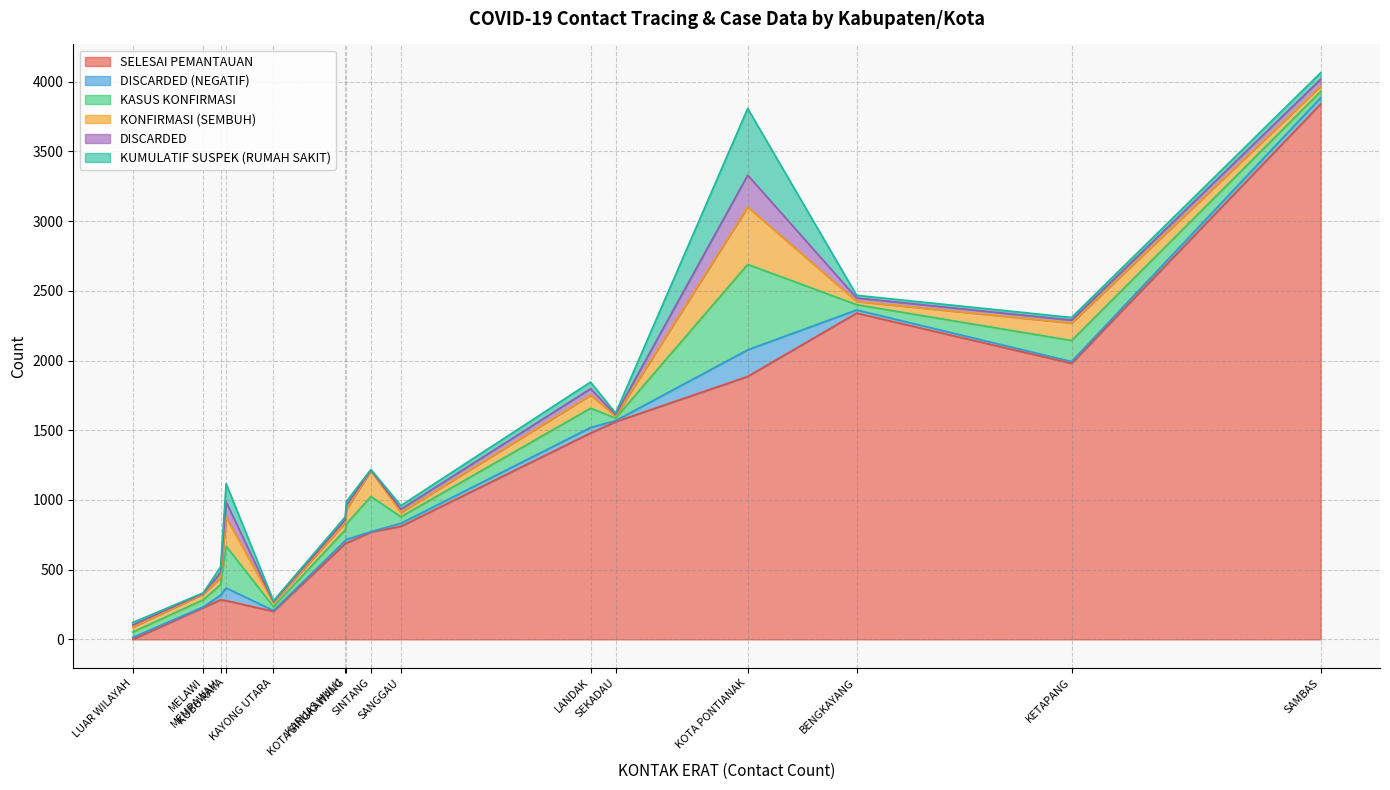

What is the highest value of the KUMULATIF SUSPEK (RUMAH SAKIT) series?

478